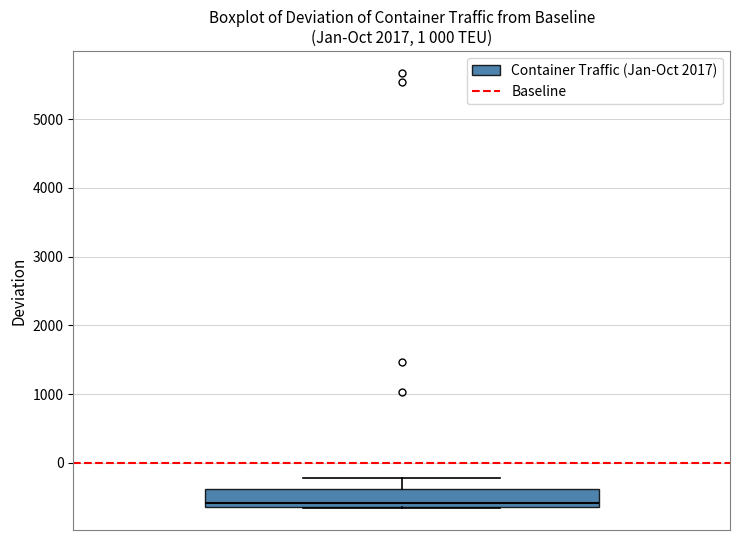

Transcribe this box plot: give where the median line is, the range the box spans, and where the two whiskers end, as read against the y-axis. The values are not printed on the chart, so give them approximately, as read against the axis.

median -600 (just above the box's lower edge), box -600 to -400, whiskers -700 to -200